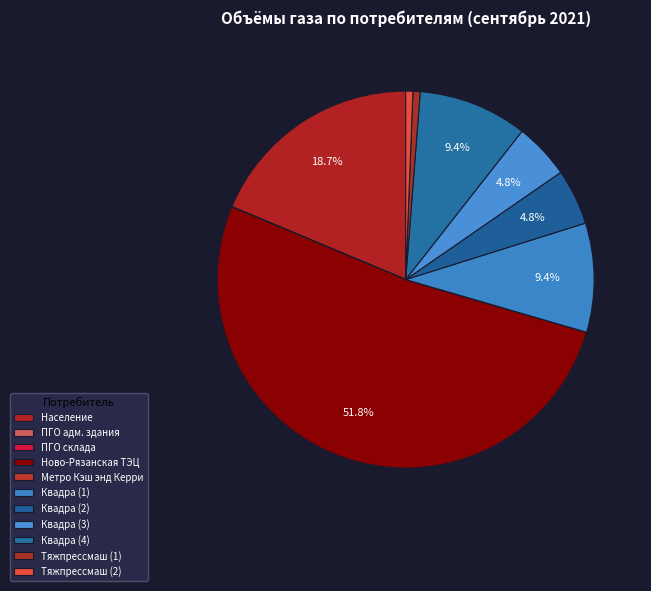

Is it true that Квадра (1) is 1% of the pie?

False